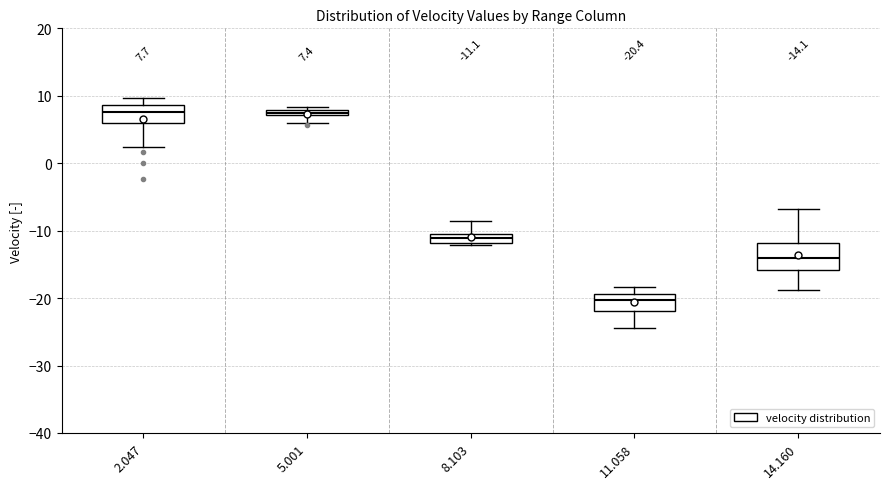

Comparing the boxes themselves (not the whiskers), which one is the tallest?

14.160